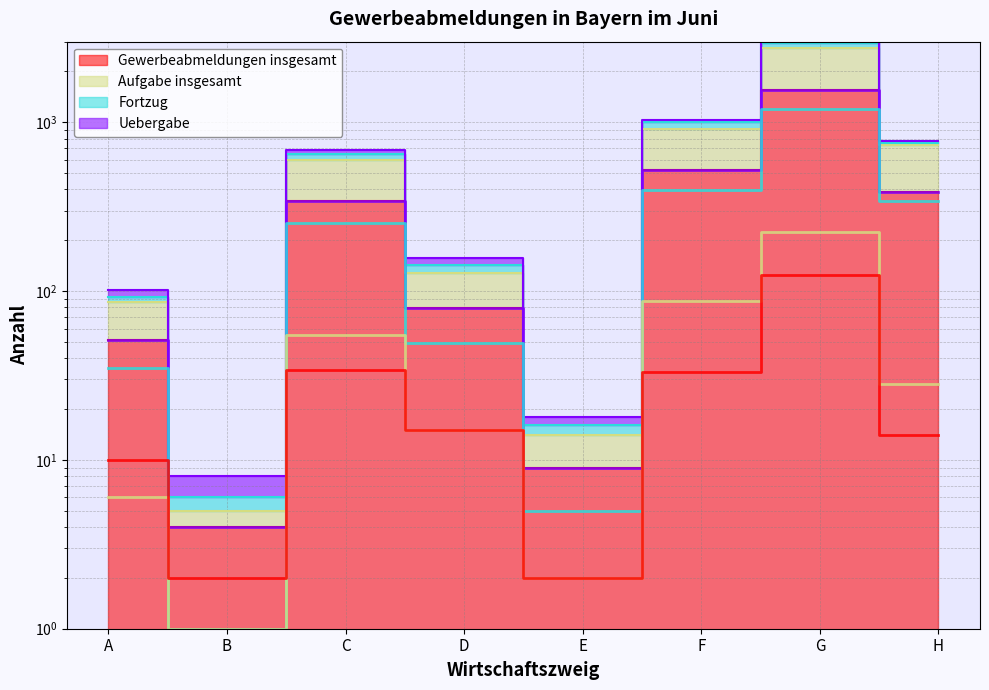

At which category does Gewerbeabmeldungen insgesamt reach its first local peak?

C